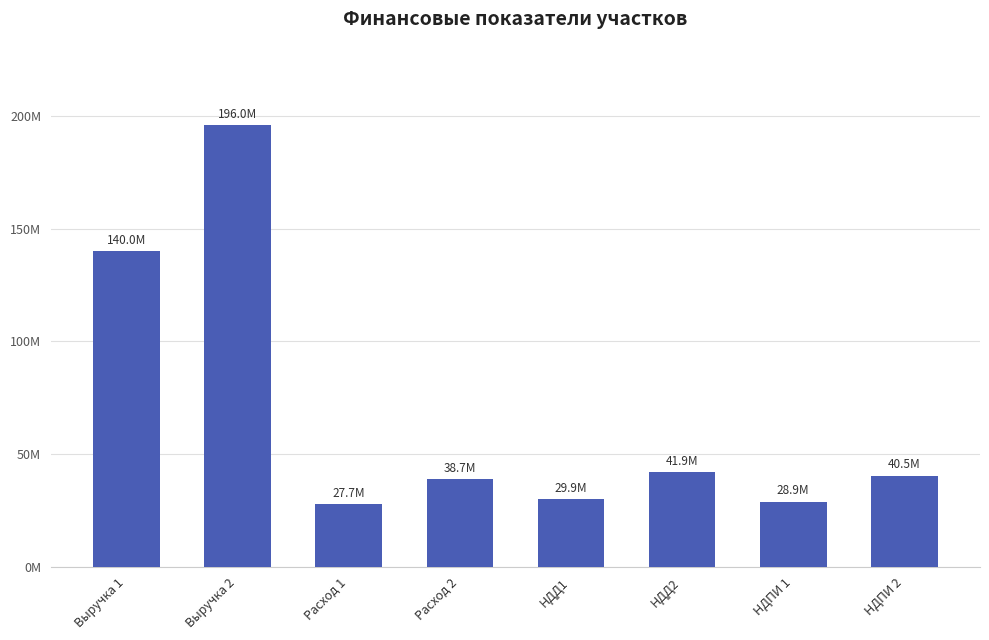

What is the ratio of the value at НДПИ 2 to the value at Выручка 1?

0.3